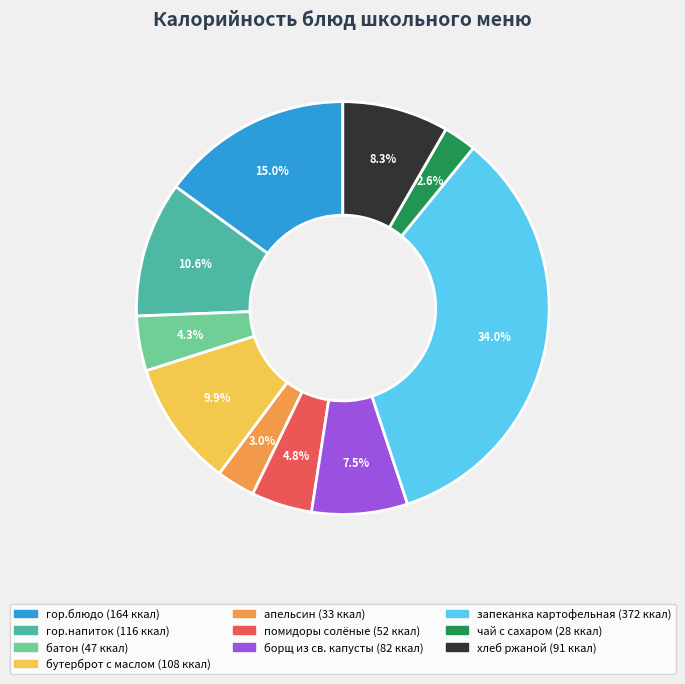

To the nearest percent, what is the difference between the гор.блюдо and апельсин slice percentages?

12%